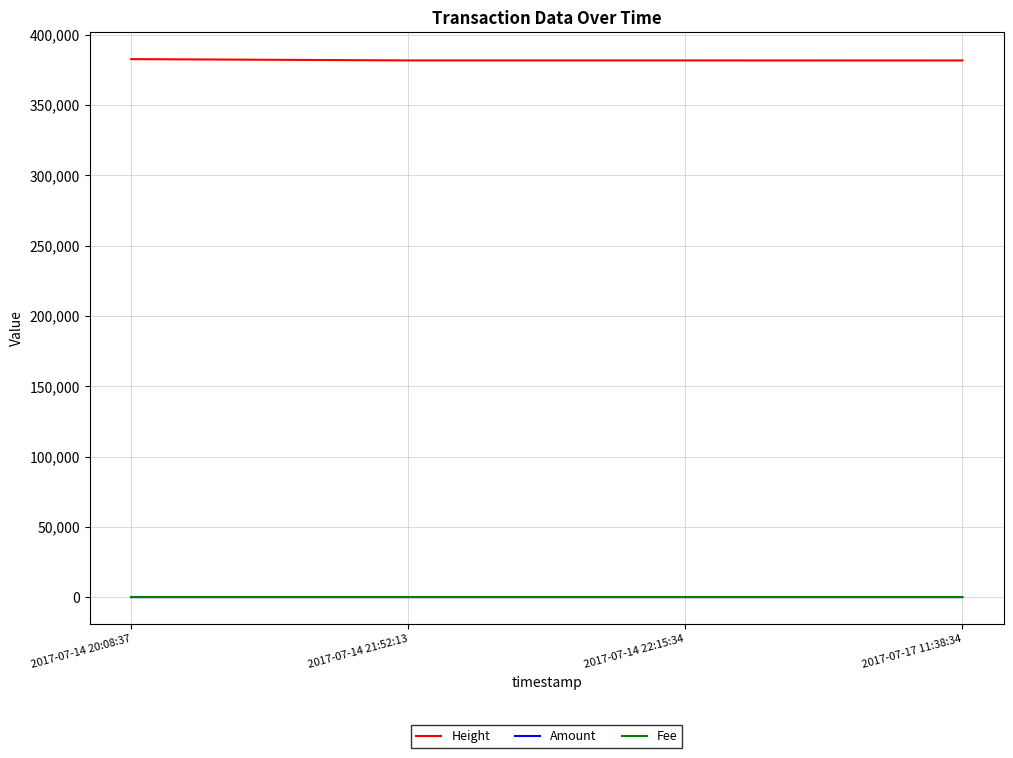

True or false: Fee and Height intersect in this chart.

False